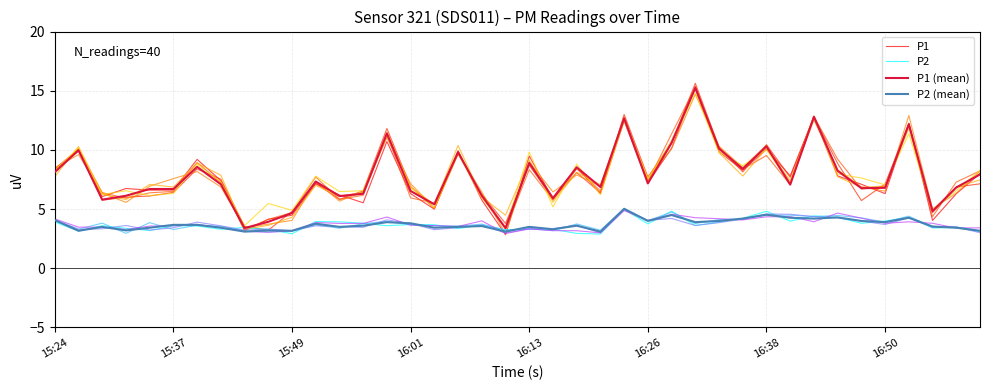

What is the minimum value for P1 (mean)?

3.4